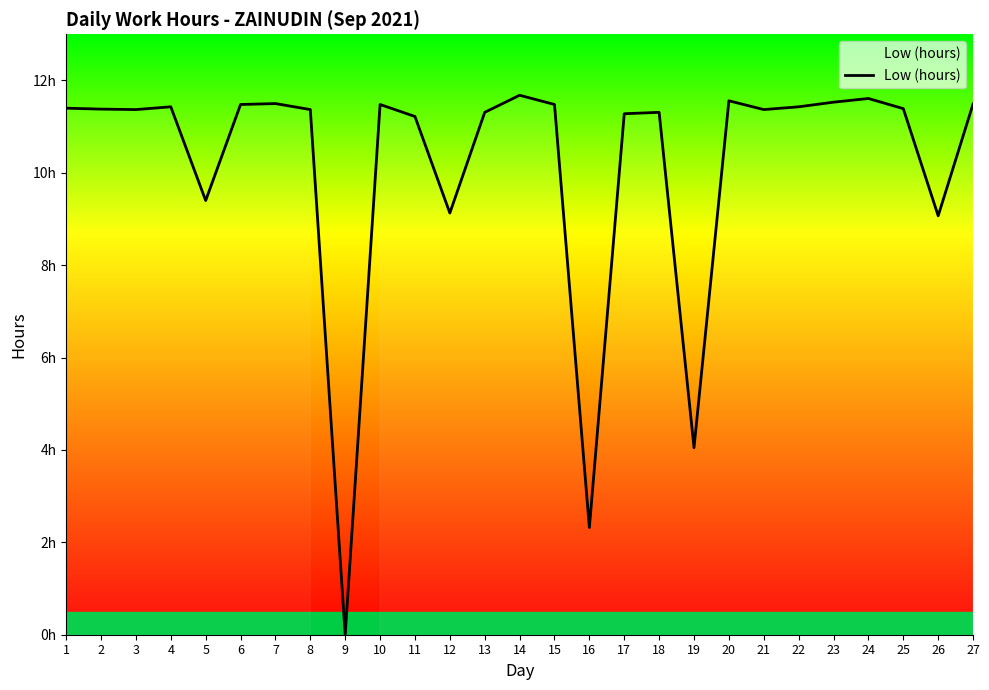

Is this an area chart (filled region under the line)?

Yes